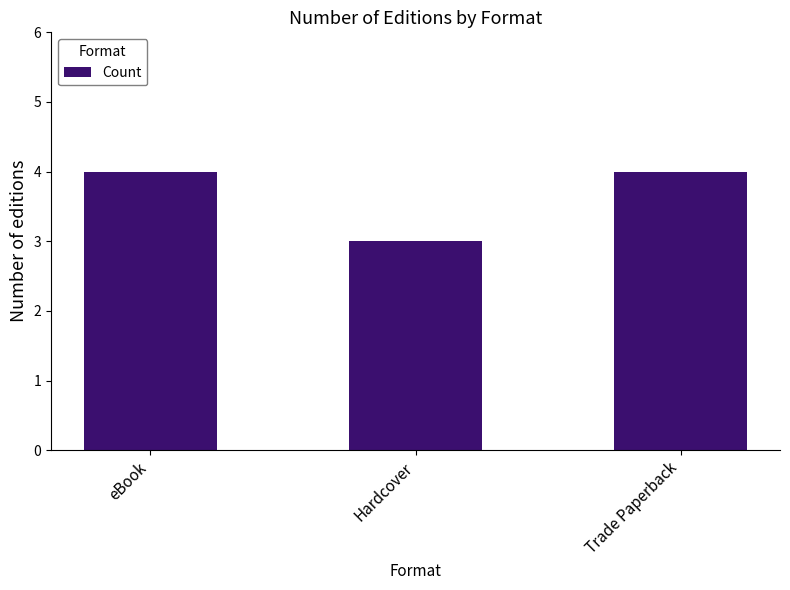

The chart shows a value of 3 at Trade Paperback. True or false?

False